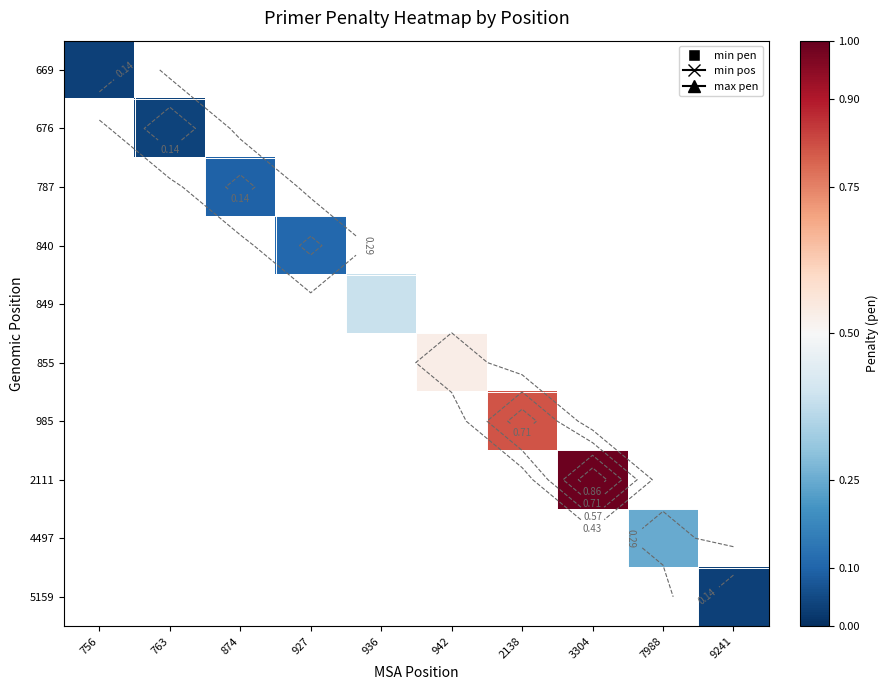

At how many categories does at least one series exceed 0?

10